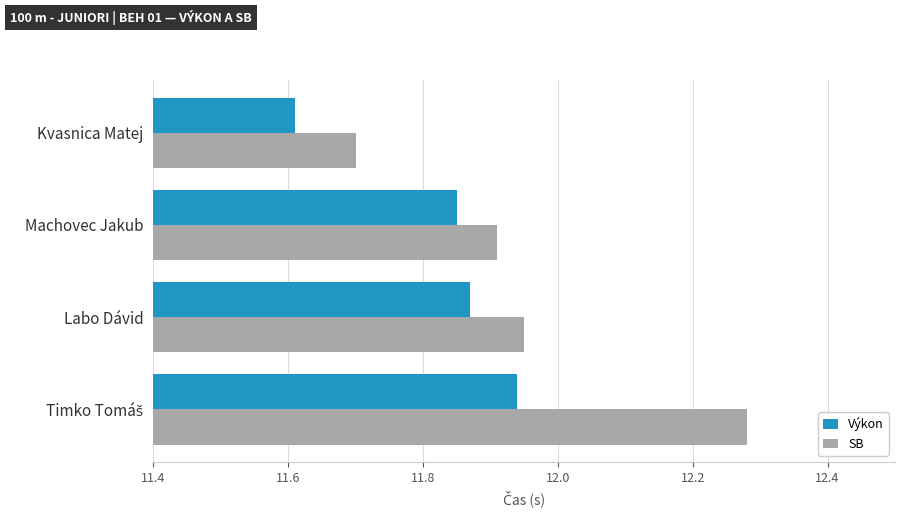

Rank the series at Labo Dávid from lowest to highest value.

Výkon, SB